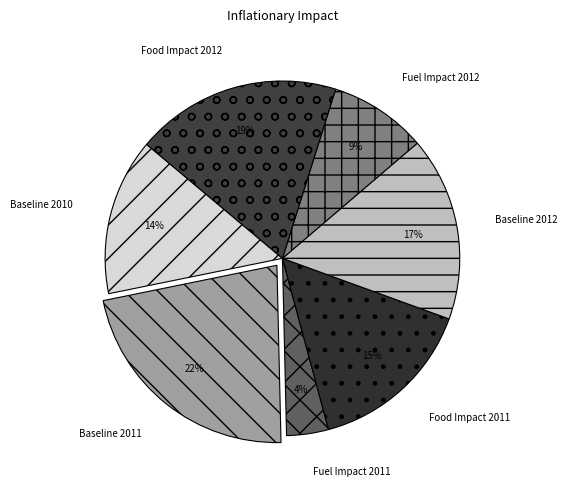

Combined, do Baseline 2010 and Food Impact 2011 account for over 50%?

No